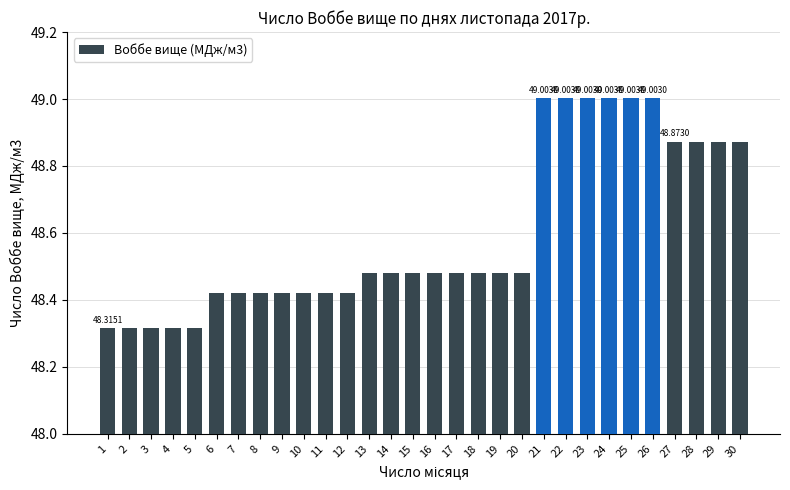

Between 6 and 14, which is larger?

14